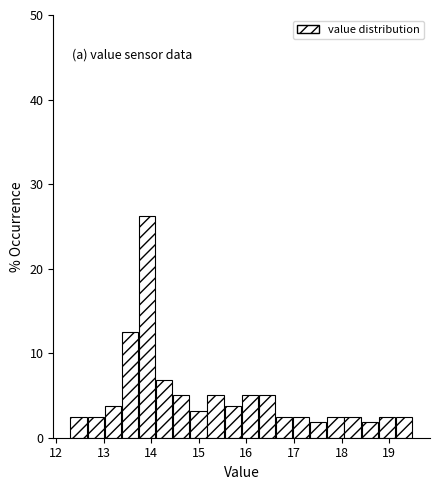

Read against the x-axis, roughly where is the centre of the tallest bar?

13.9